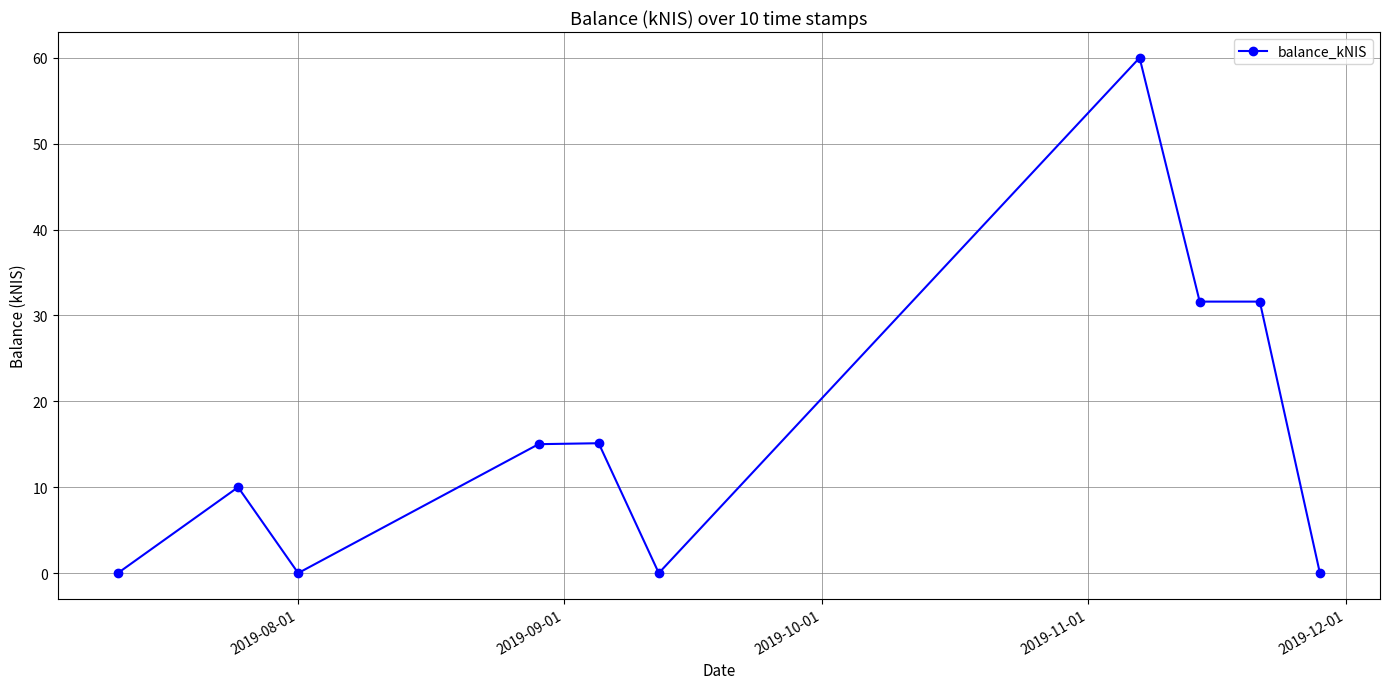

What is the maximum value shown in the chart?

60.0